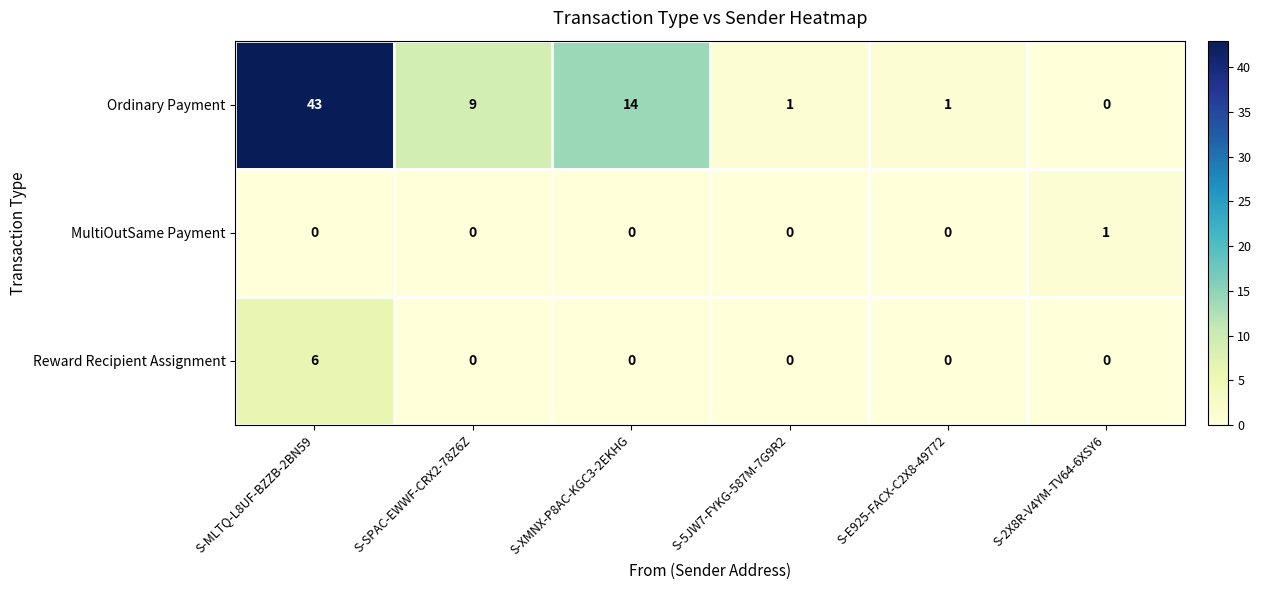

Is the value of Ordinary Payment at S-5JW7-FYKG-587M-7G9R2 greater than the value of Reward Recipient Assignment at S-XMNX-P8AC-KGC3-2EKHG?

Yes